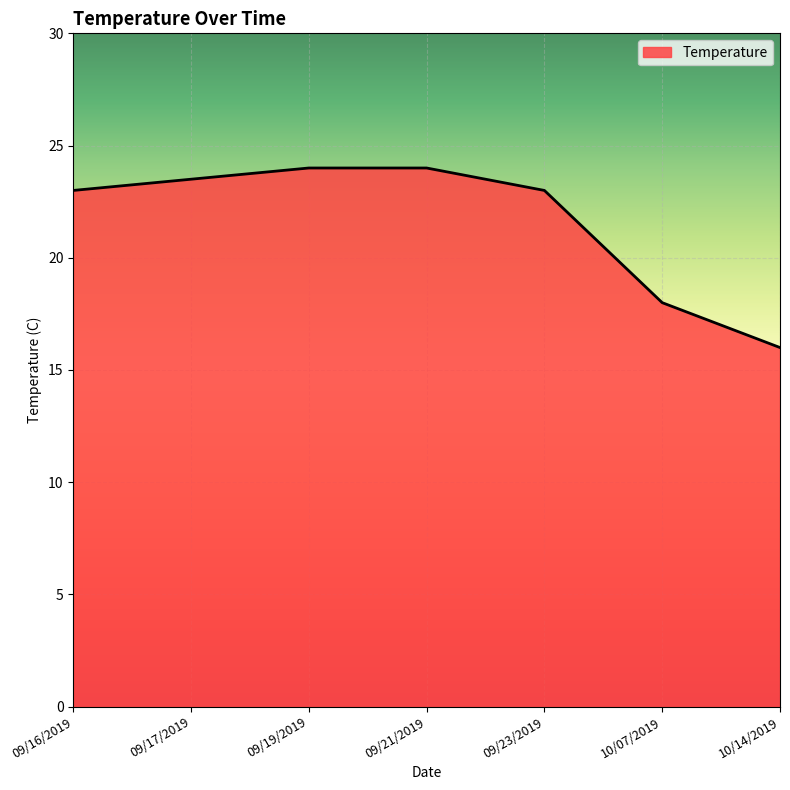

What is the sum of all values?

151.5